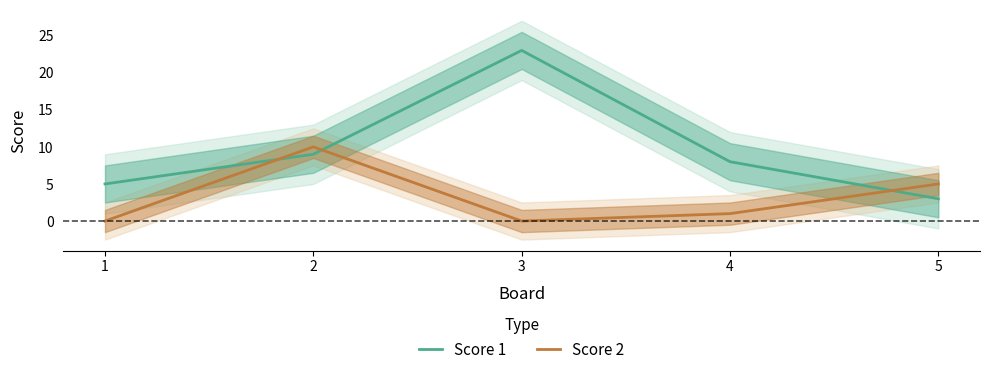

At how many categories does at least one series exceed 14?

1